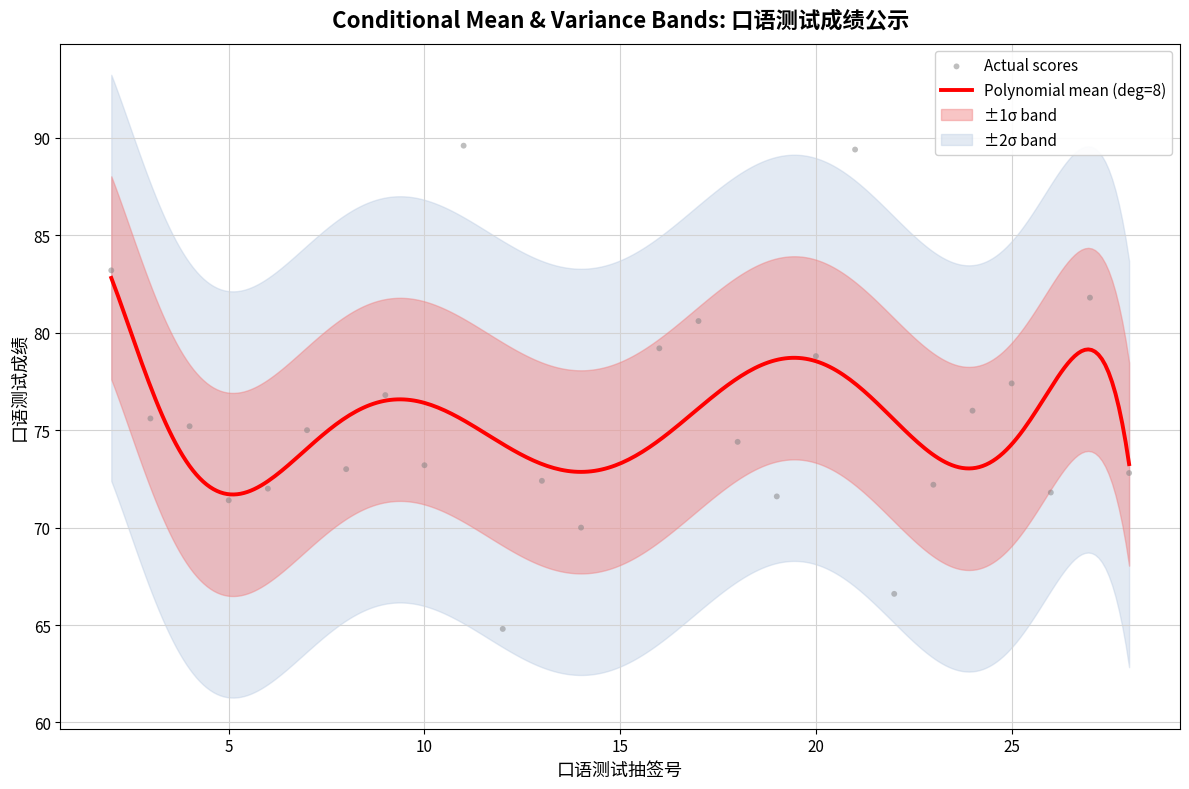

What is the ratio of the value at 17 to the value at 27?

1.0